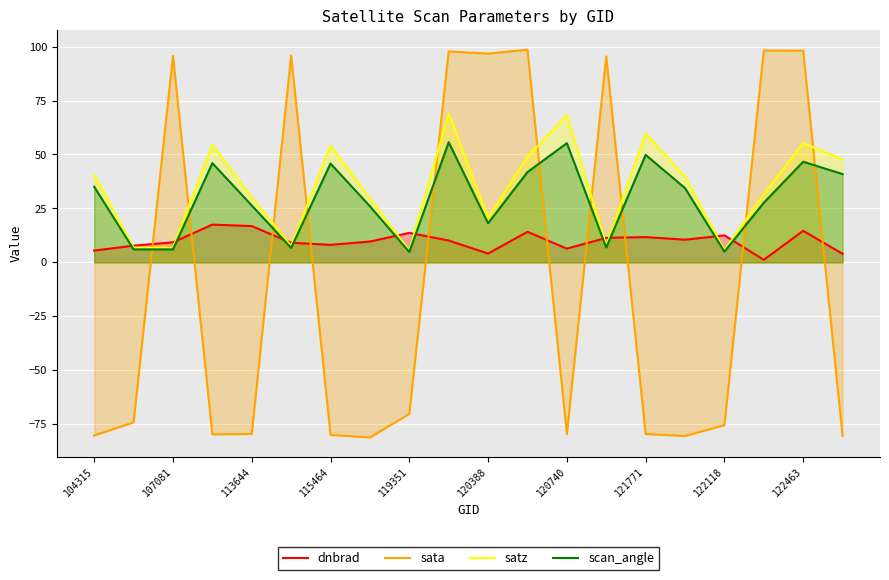

What is the lowest value of the satz series?

5.4